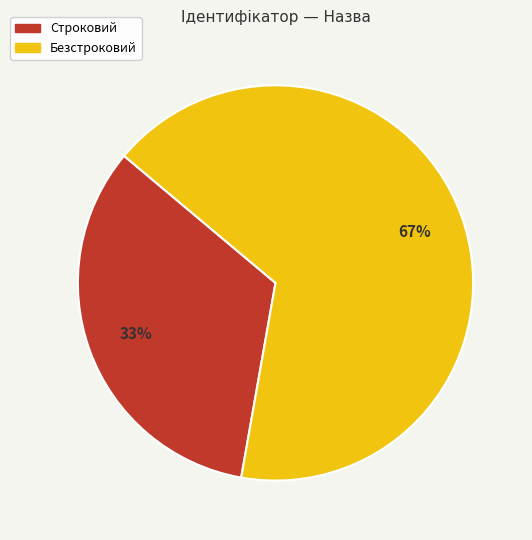

To the nearest percent, what is the average slice percentage?

50%